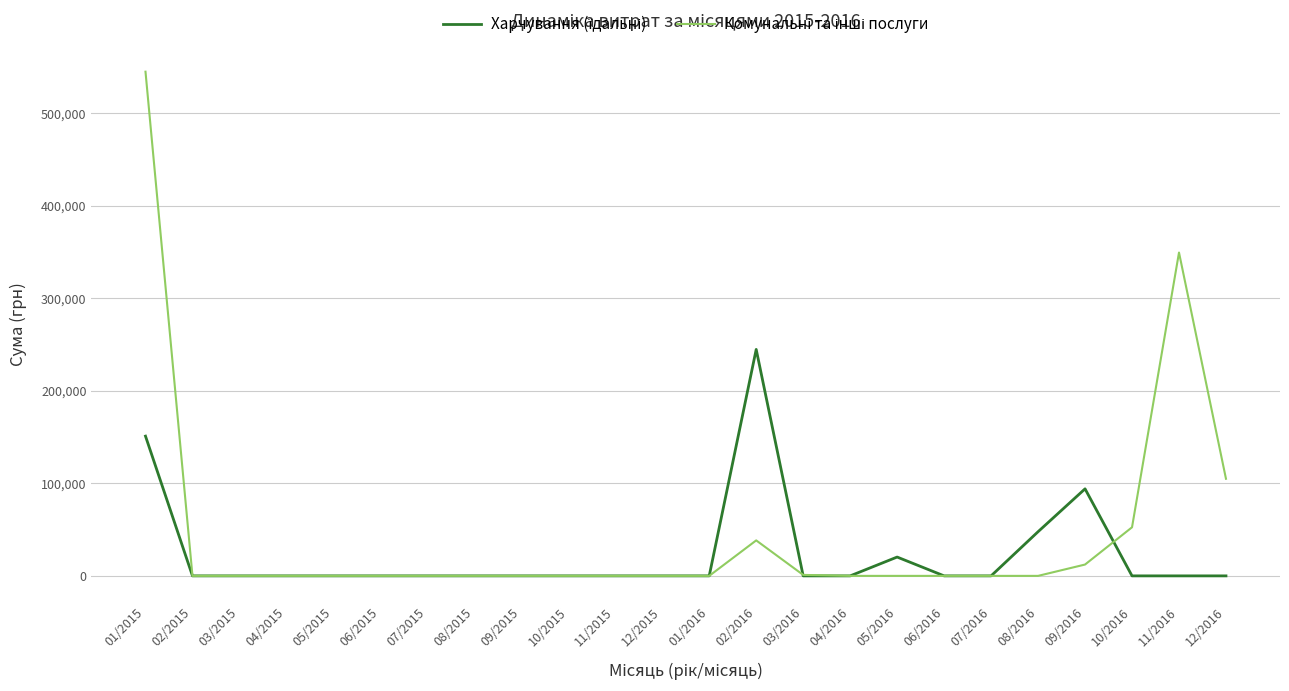

At which category is the sum across all series the highest?

01/2015